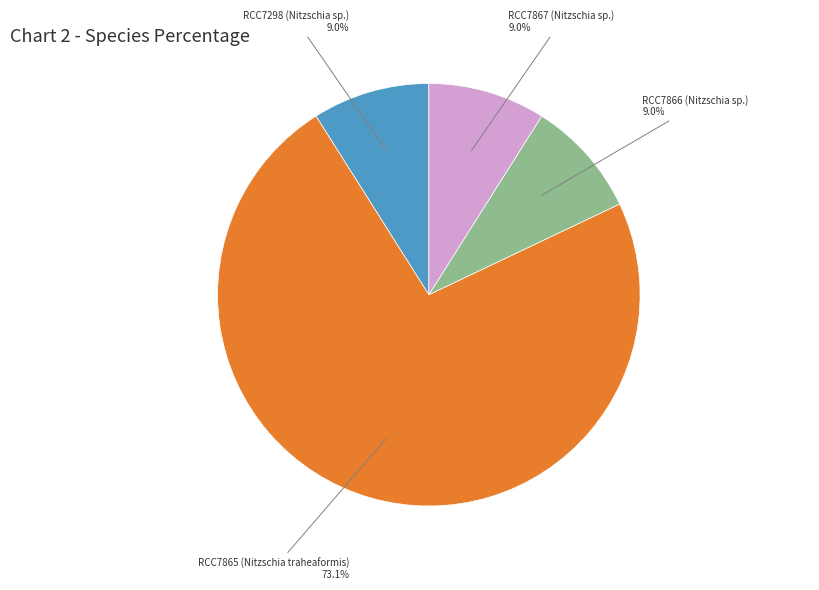

Does any single category account for the majority?

Yes